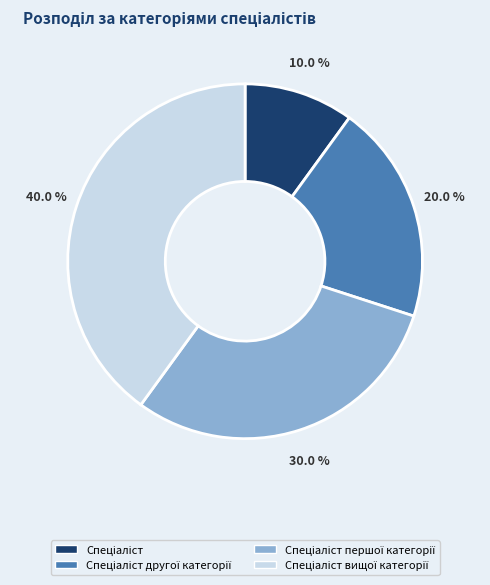

Is there any slice that represents more than half of the pie?

No